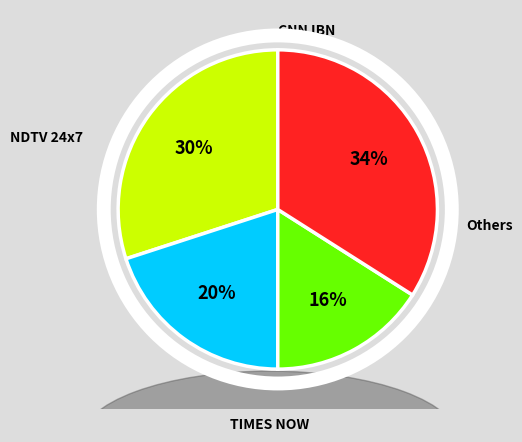

To the nearest percent, what is the average slice percentage?

25%